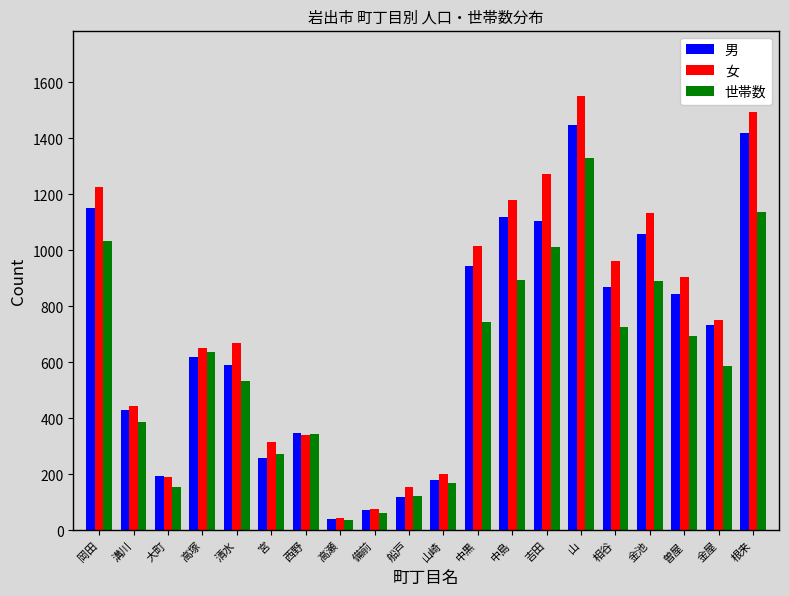

Read the 男 value at 吉田, to the nearest 100.

1100